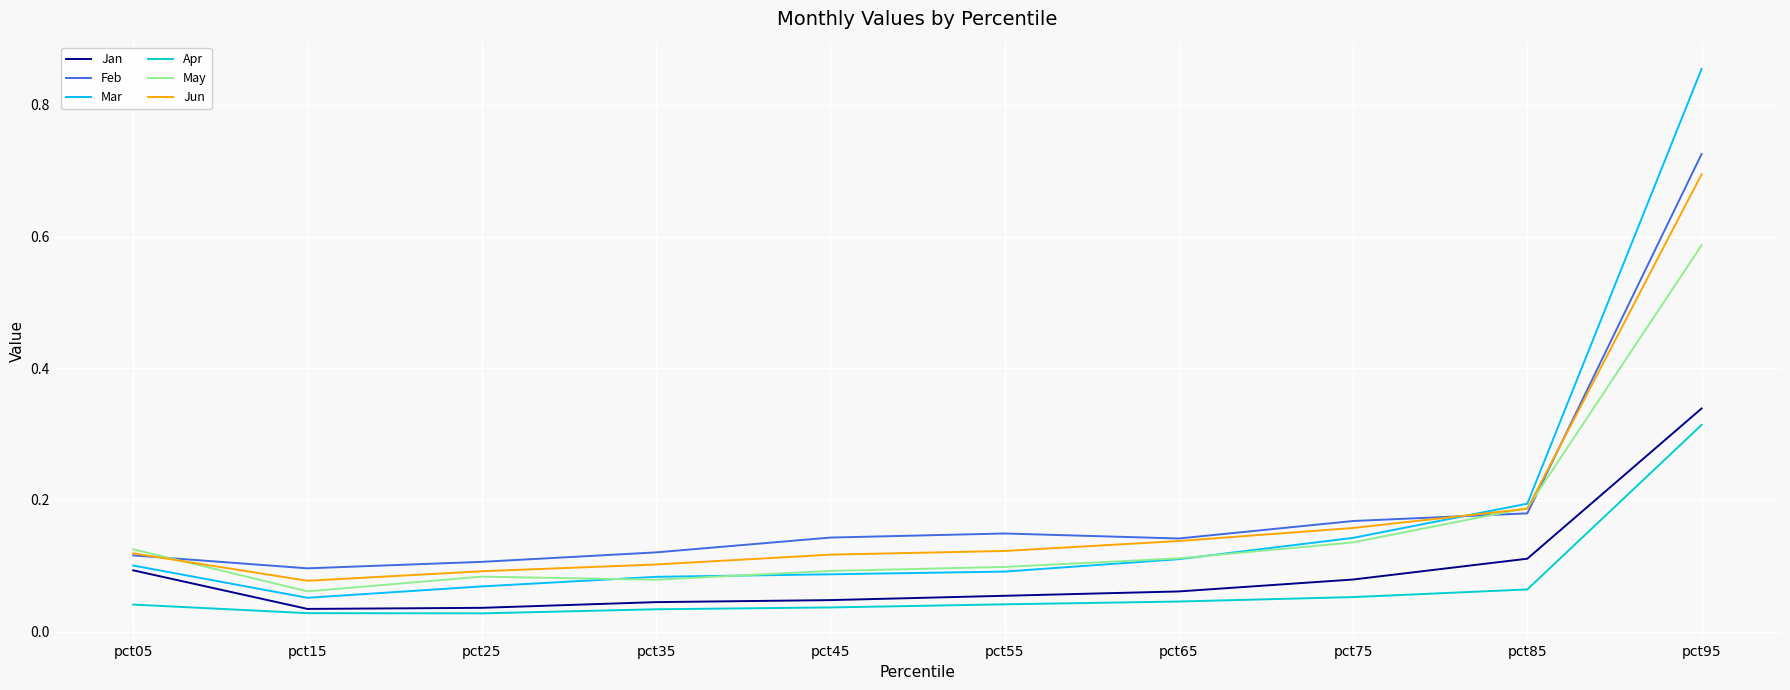

Which series has the largest range (max minus min)?

Mar